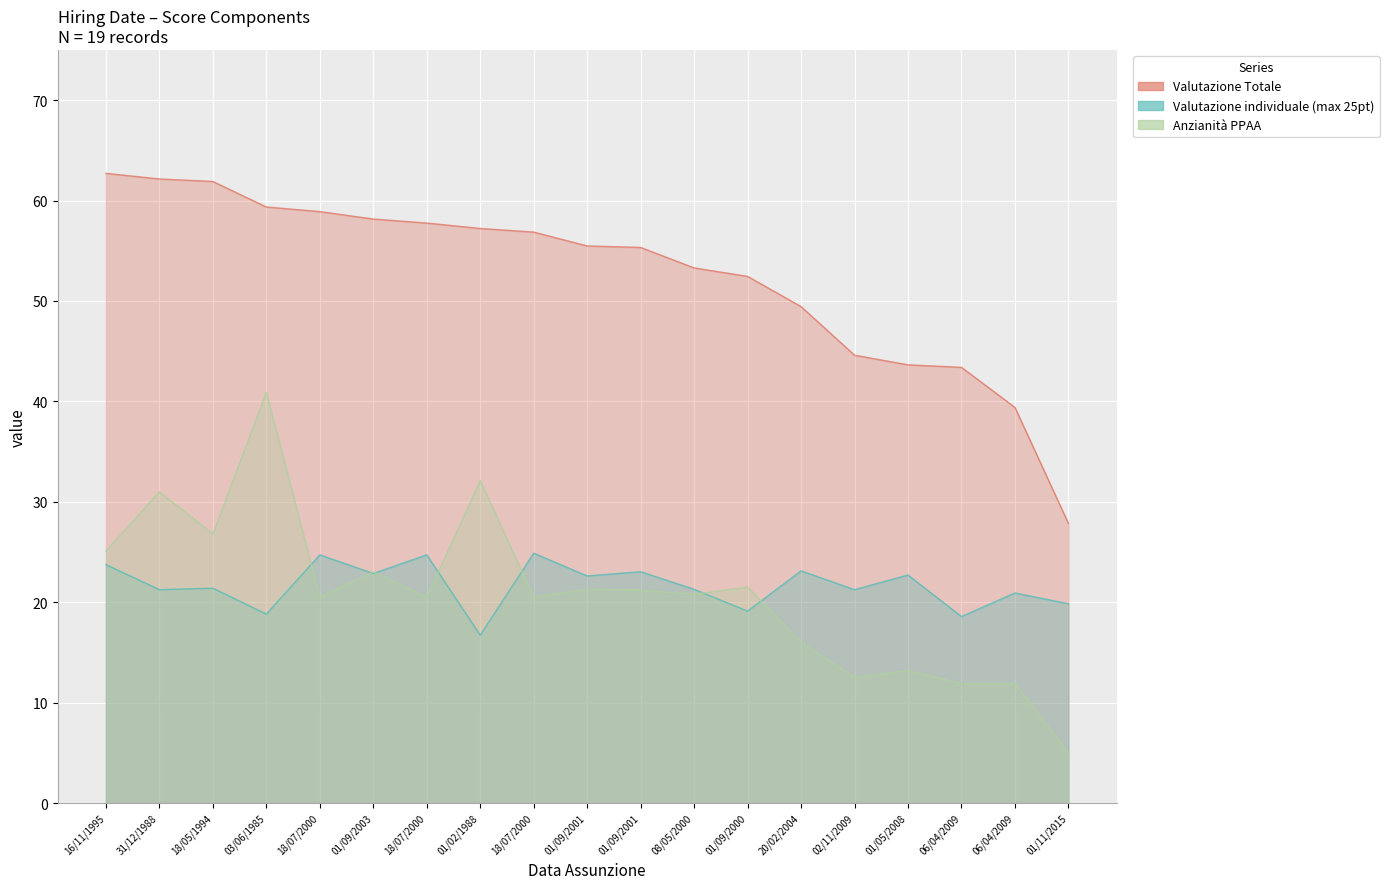

Which label corresponds to the largest value in the chart?

16/11/1995